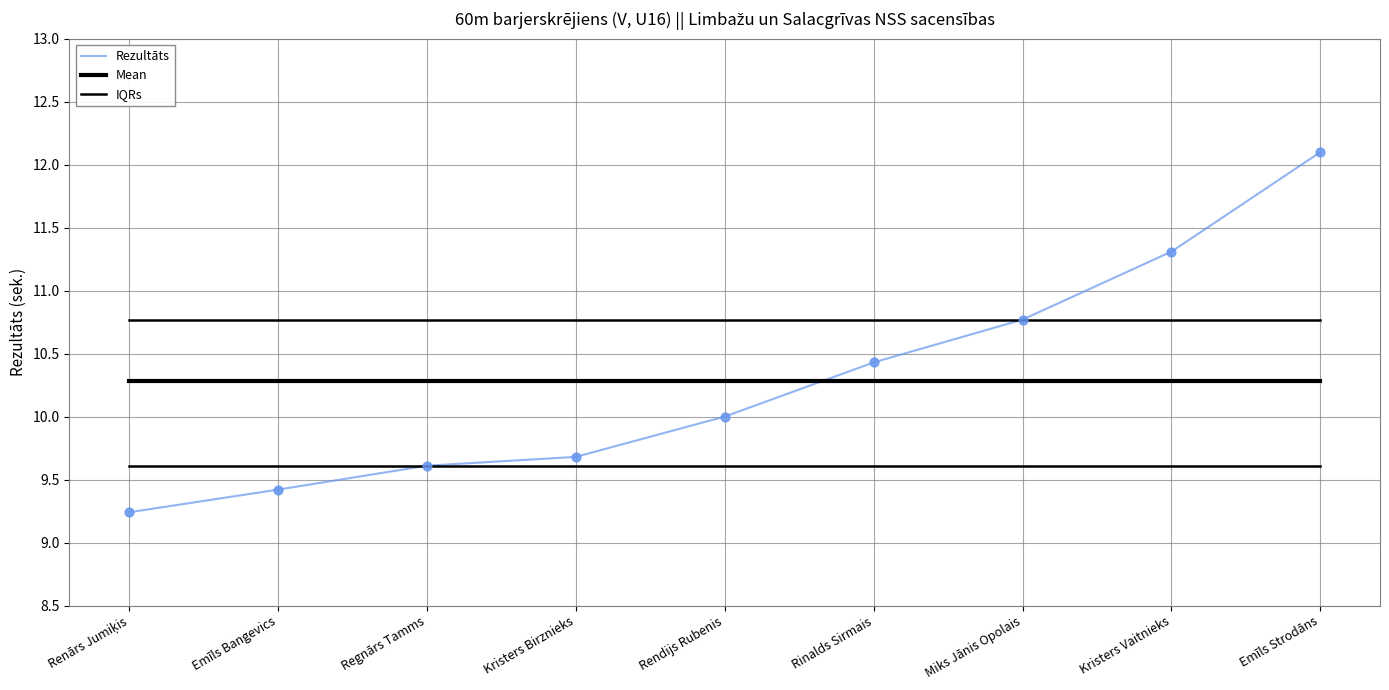

How many lines are shown in the chart?

3